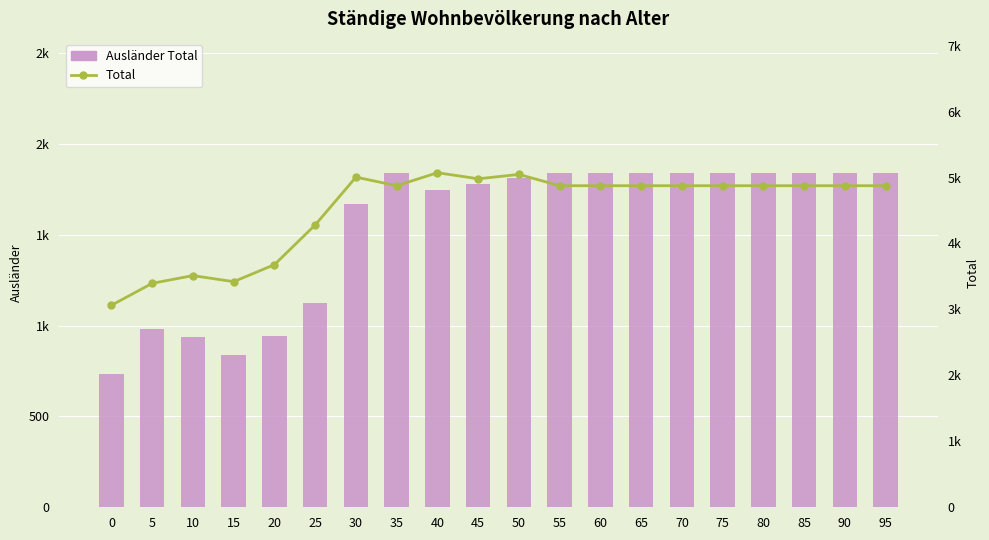

What is the difference between the Total values at 10 and 65?

1363